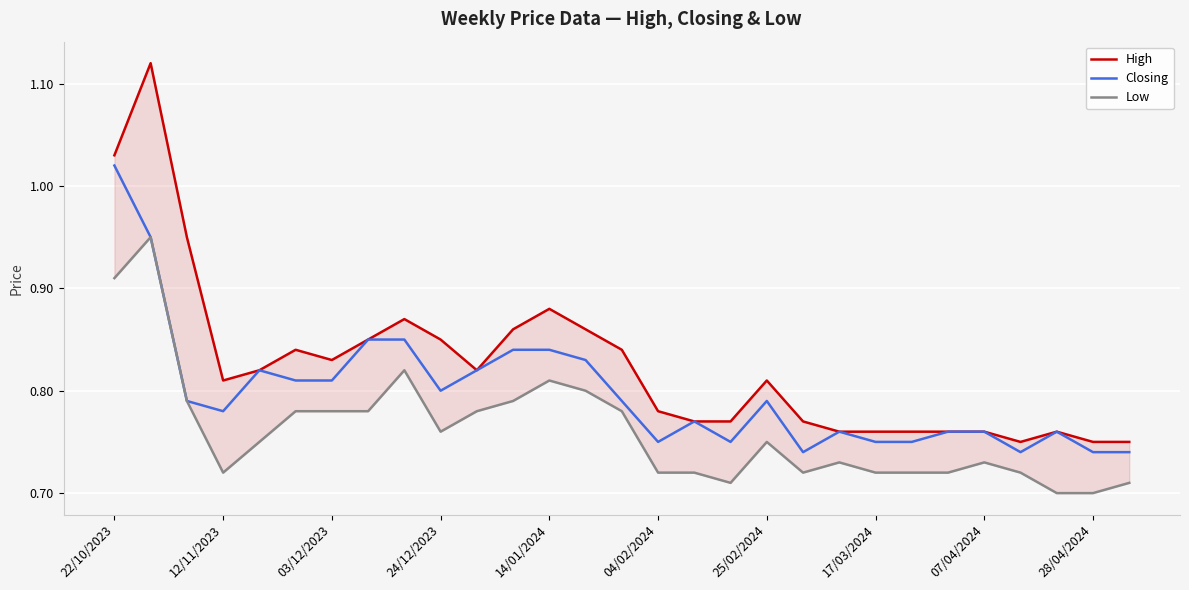

What is the smallest value displayed?

0.7